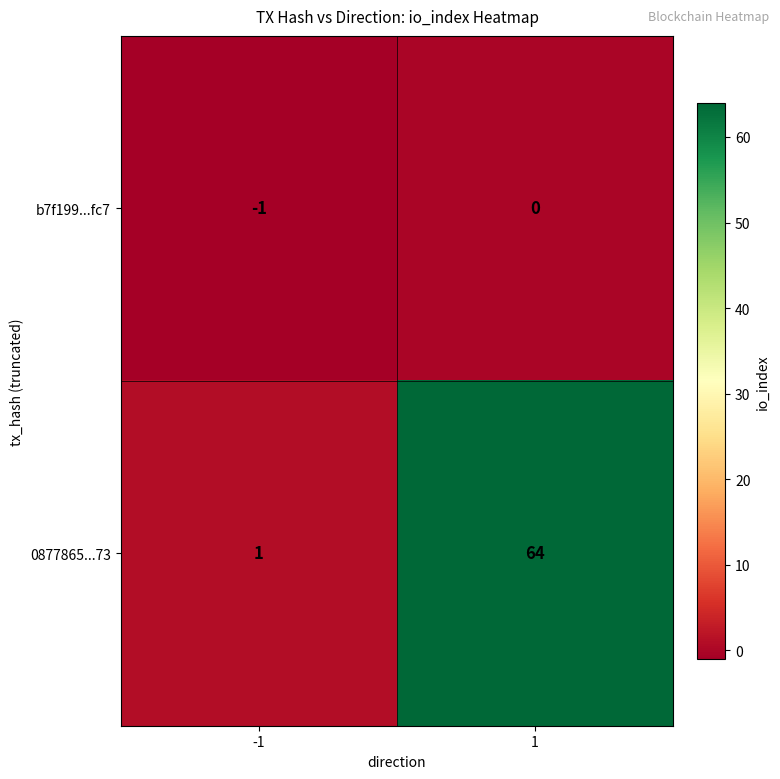

Which label corresponds to the smallest value in the chart?

-1